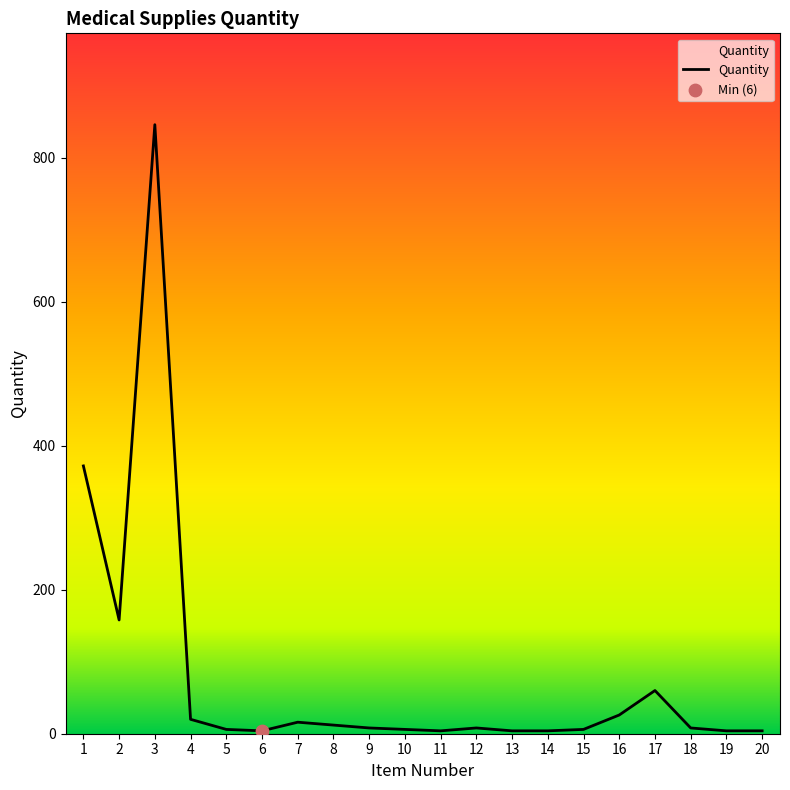

Between 9 and 4, which is larger?

4